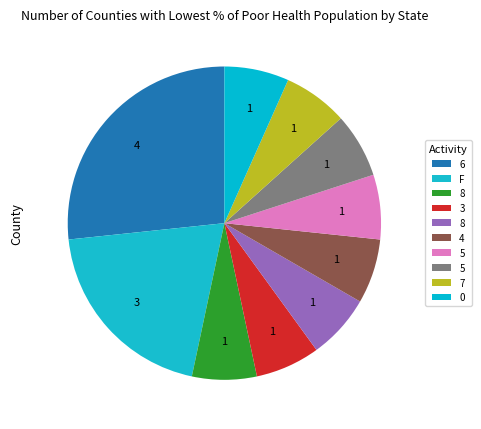

How many segments does this pie chart have?

10